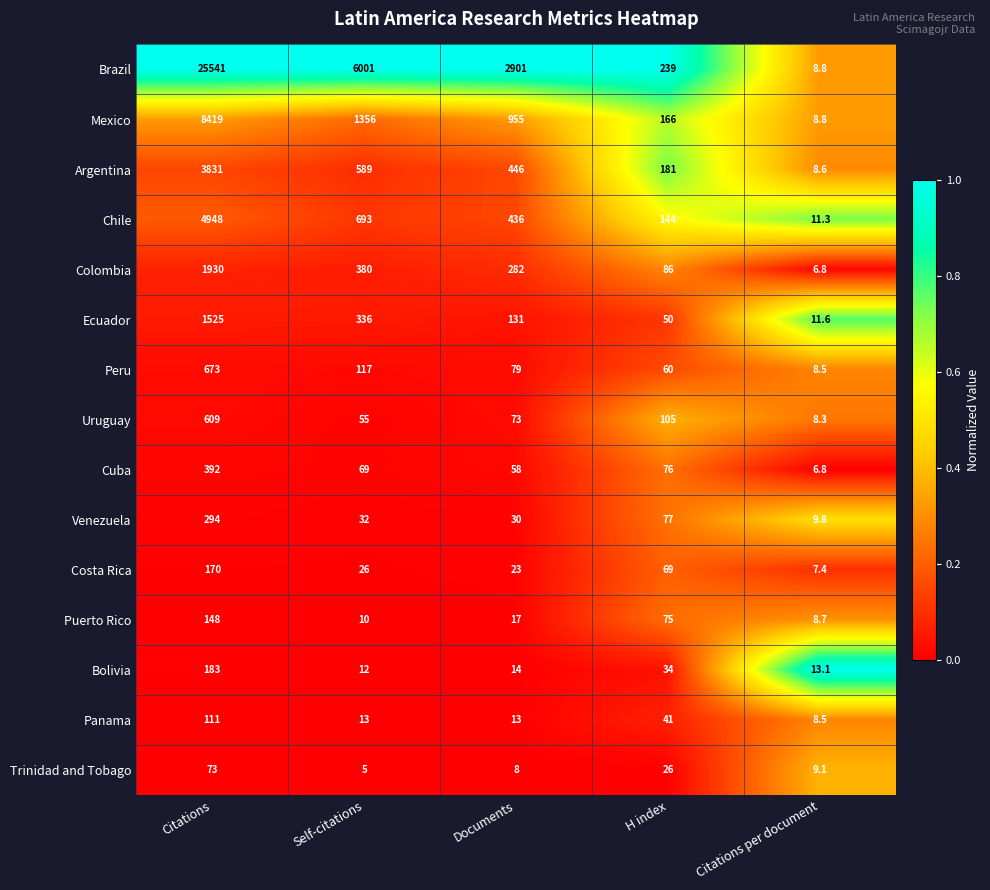

Which category has the highest value across all series?

Citations